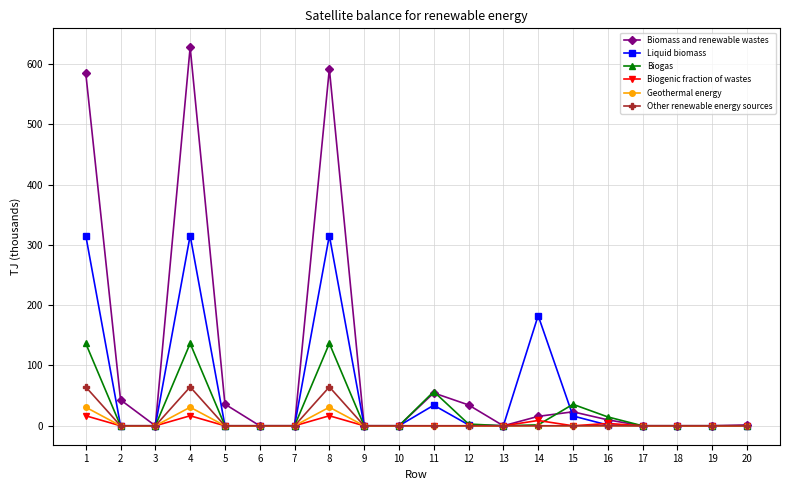

What is the difference between the highest and lowest values at 15?

35.6